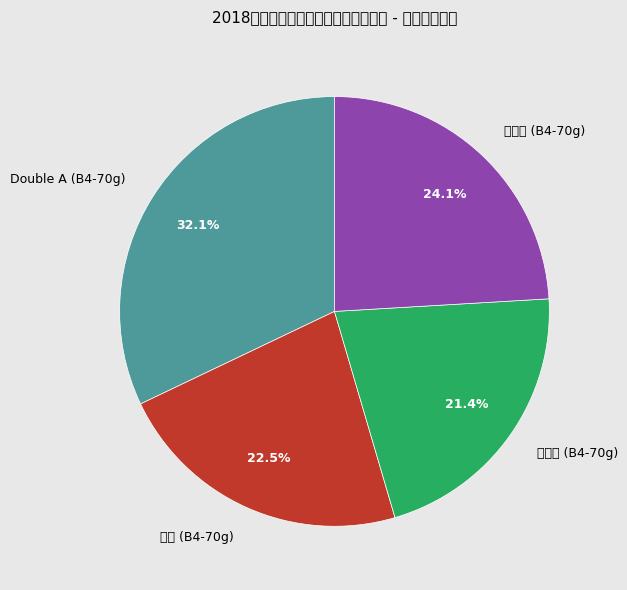

Is it true that 红酷印 (B4-70g) is 24% of the pie?

True